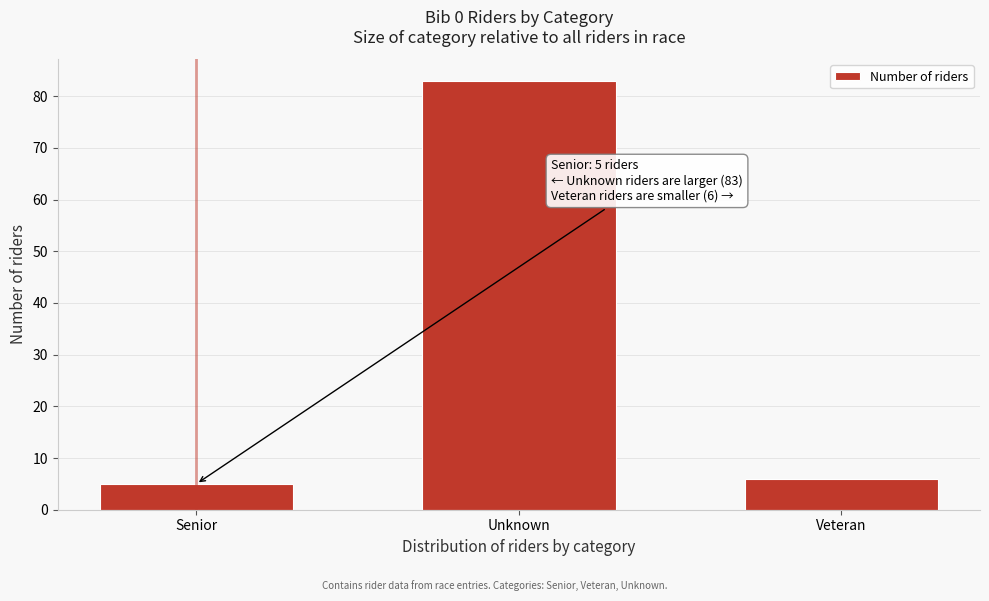

Reading left to right, what are all the values shown in this chart?

5	83	6